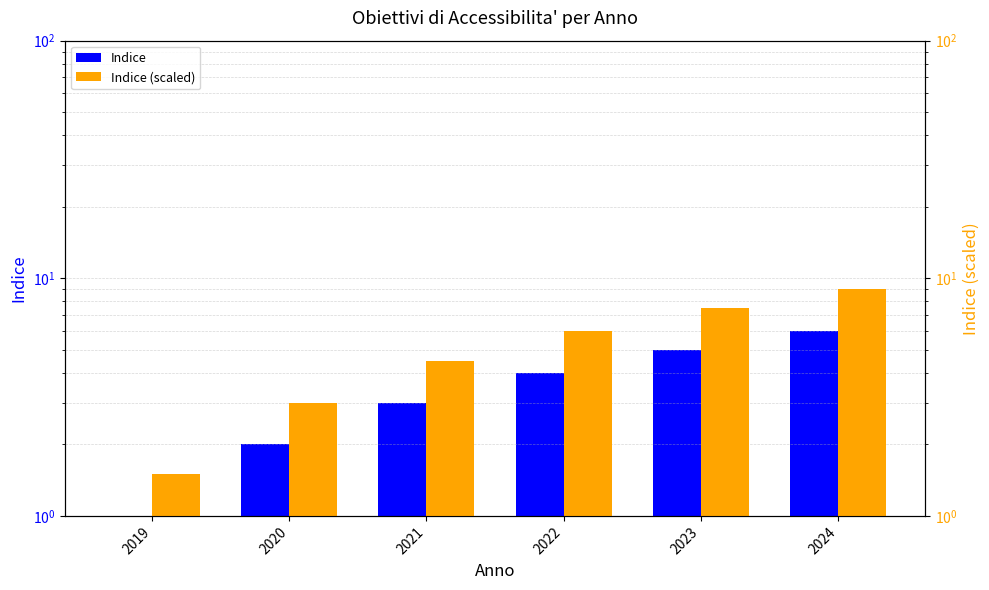

How many values in the Indice series exceed 4?

2